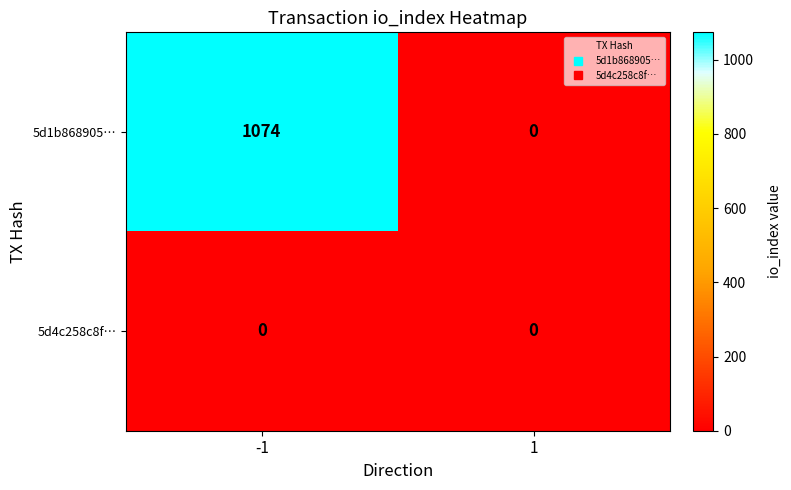

At -1, list the series in order from largest to smallest.

5d1b868905…, 5d4c258c8f…